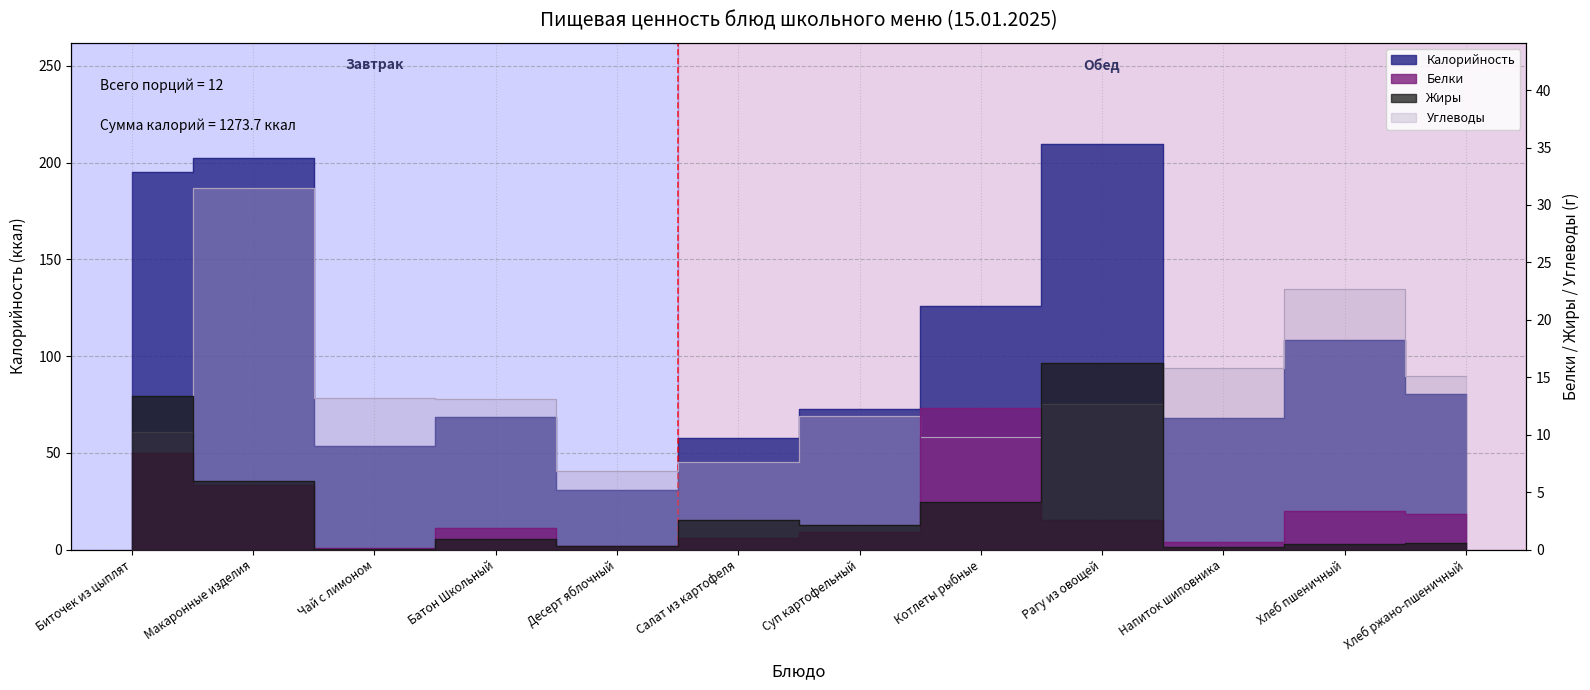

What is the maximum value shown in the chart?

209.6